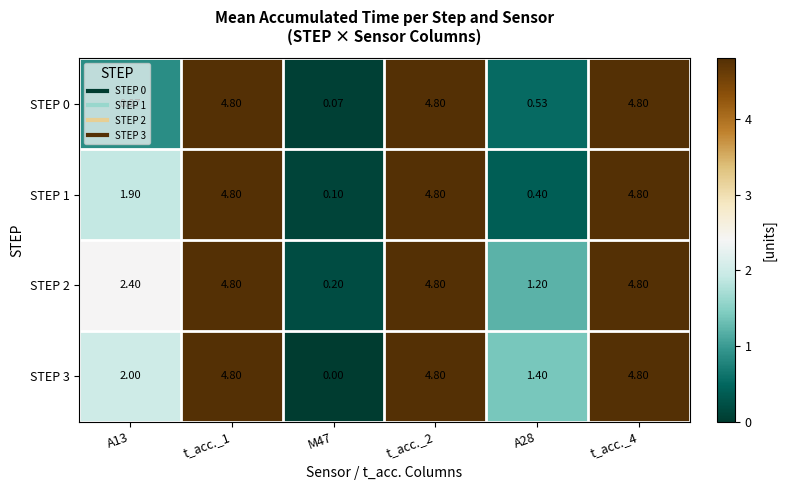

Is the value of STEP 2 at t_acc._1 greater than the value of STEP 1 at A28?

Yes